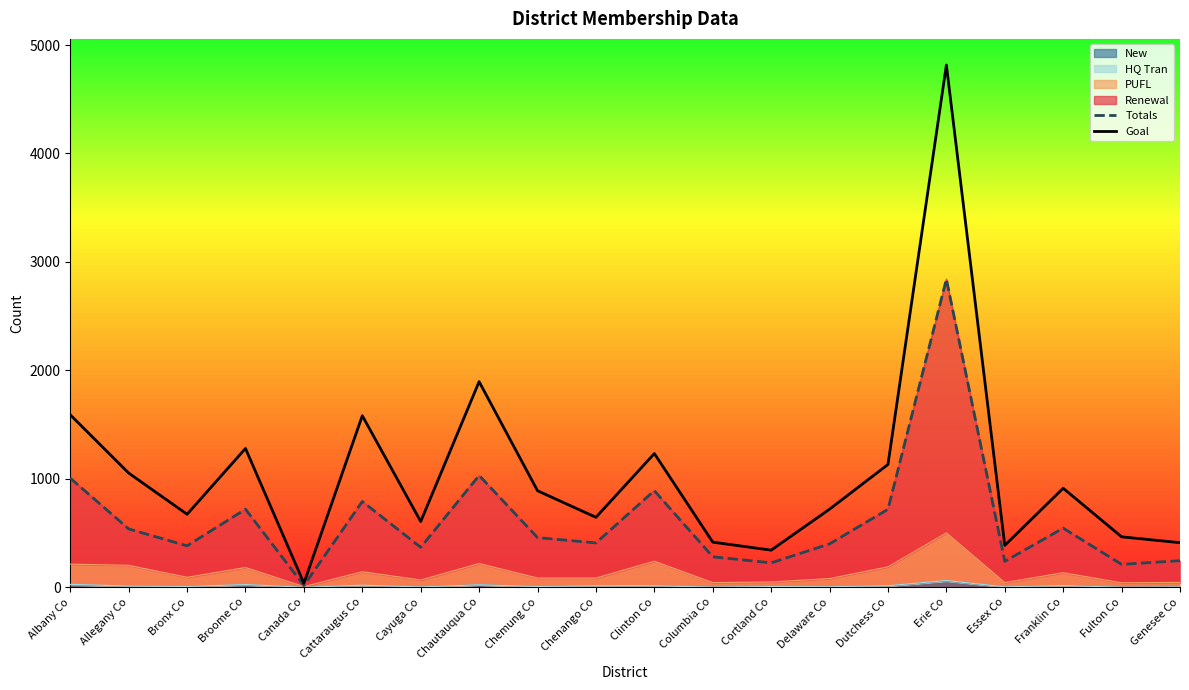

What is the difference between the maximum and second lowest values in the Goal series?

4474